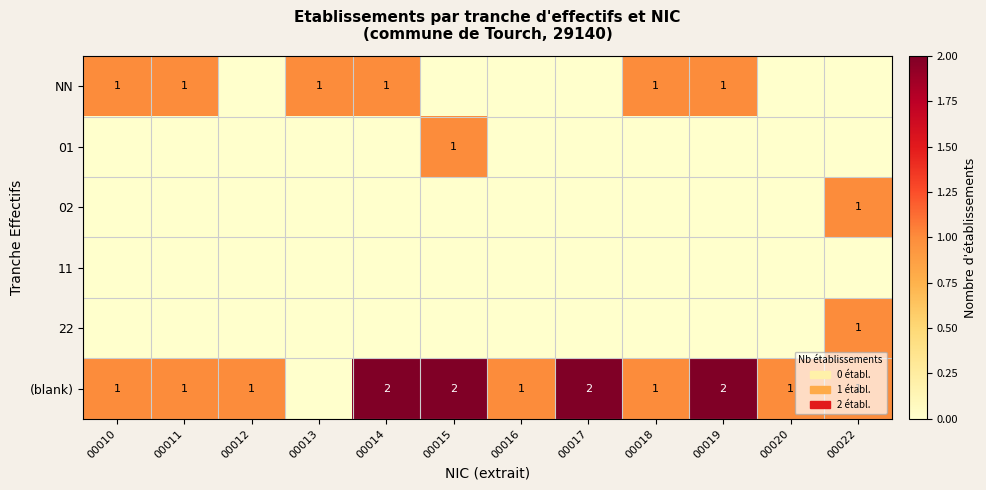

Is it true that (blank) equals 1 at 00011?

True